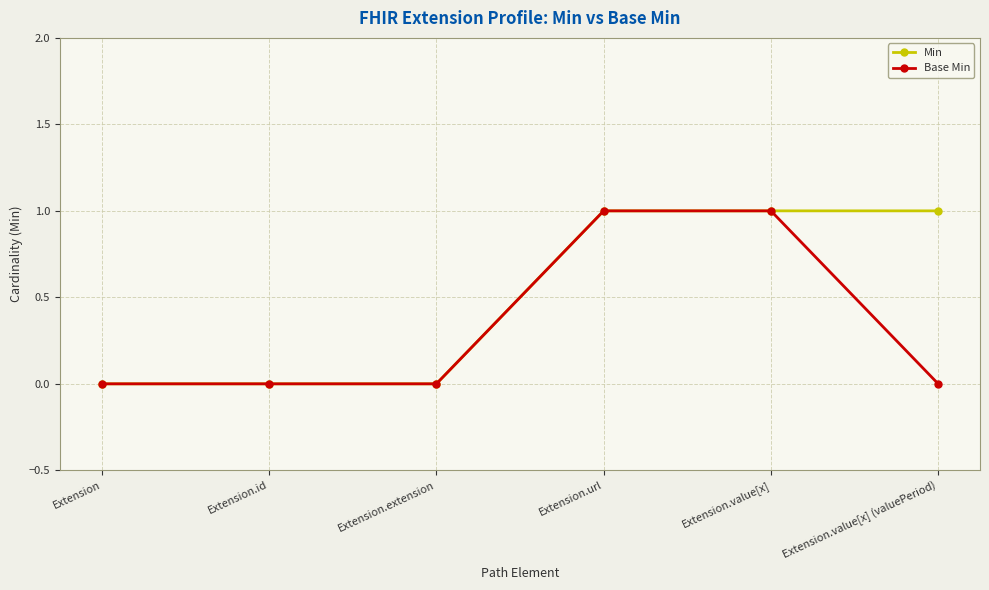

Reading left to right, transcribe all the data shown in this chart.

Min: Extension=0	Extension.id=0	Extension.extension=0	Extension.url=1	Extension.value[x]=1	Extension.value[x] (valuePeriod)=1
Base Min: Extension=0	Extension.id=0	Extension.extension=0	Extension.url=1	Extension.value[x]=1	Extension.value[x] (valuePeriod)=0